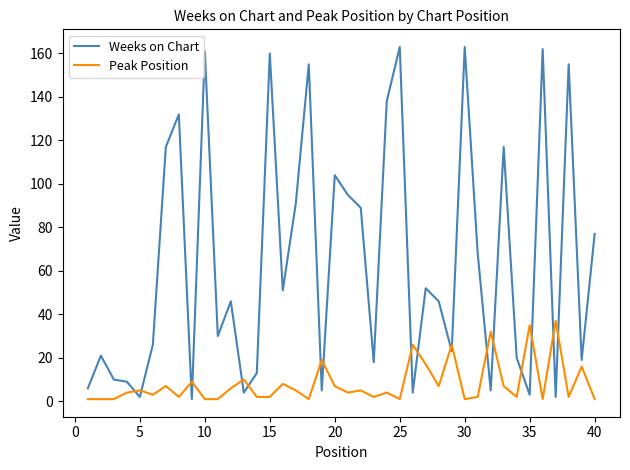

Rank the series by their maximum value, from highest to lowest.

Weeks on Chart, Peak Position